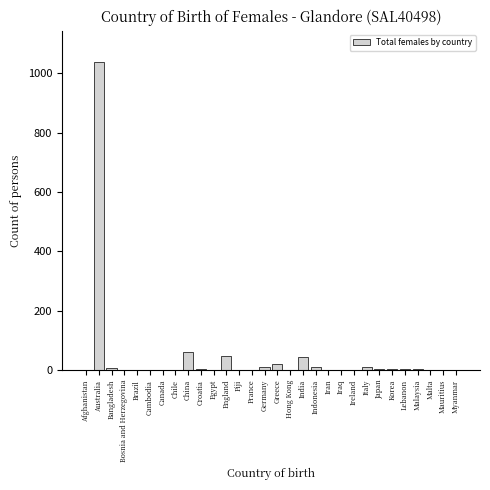

What is the greatest value displayed?

1039